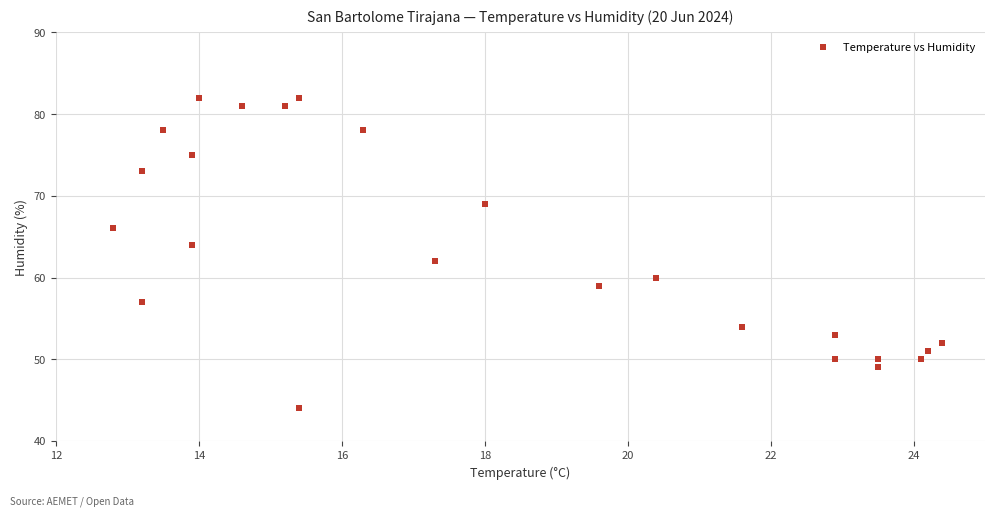

What is the range of Y values (max minus min)?

38